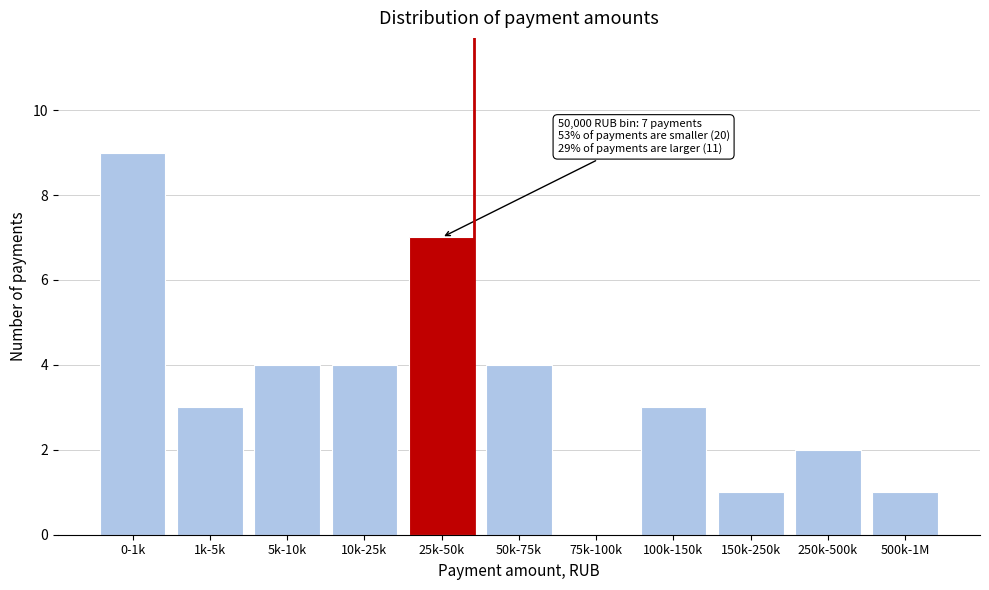

Reading left to right, list all the values displayed in this chart.

0-1k=9	1k-5k=3	5k-10k=4	10k-25k=4	25k-50k=7	50k-75k=4	75k-100k=0	100k-150k=3	150k-250k=1	250k-500k=2	500k-1M=1